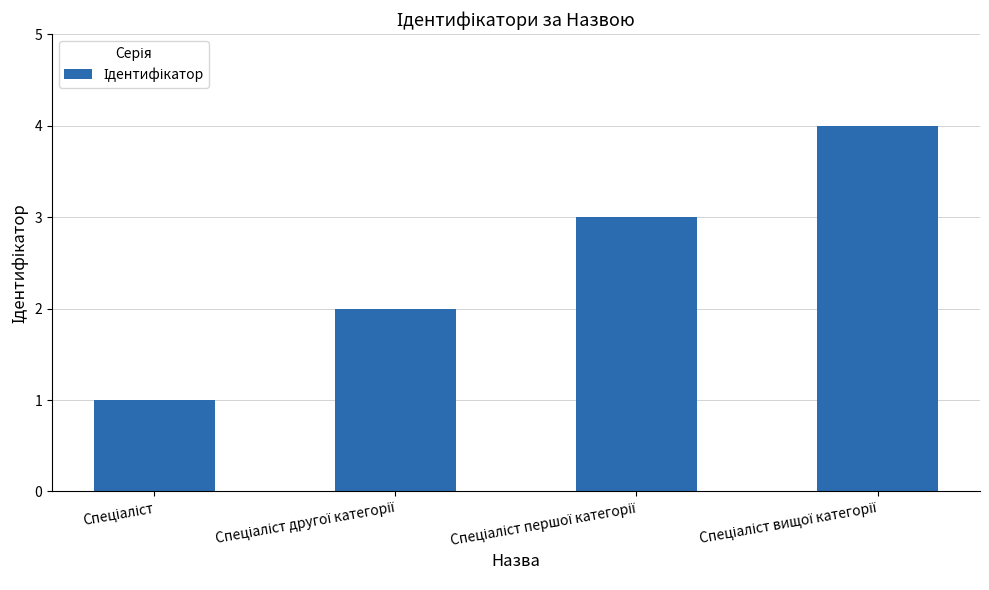

What is the maximum value shown in the chart?

4